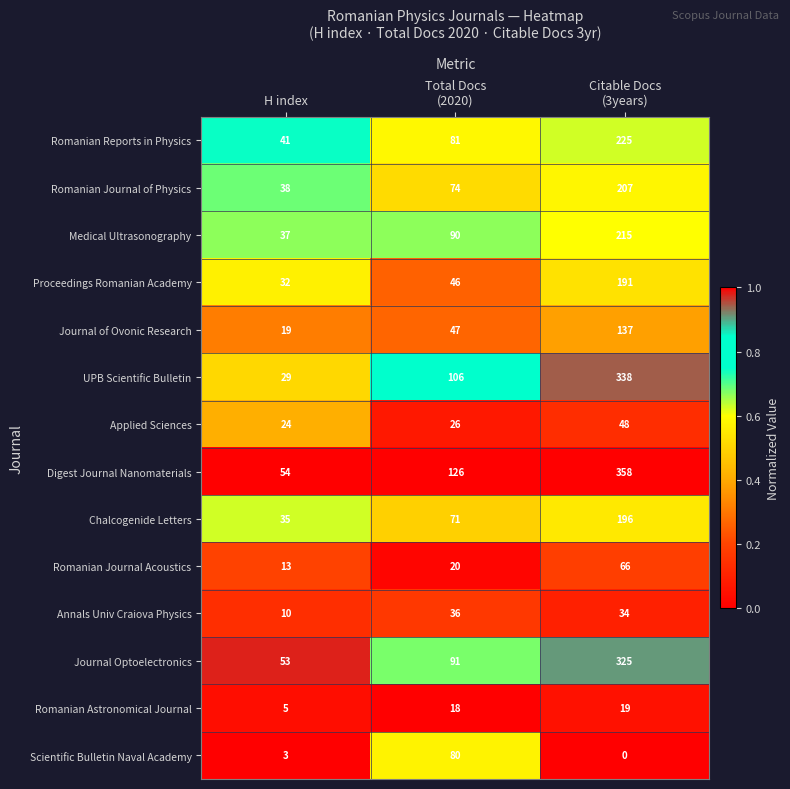

List the series in order of their peak value, highest first.

Digest Journal Nanomaterials, UPB Scientific Bulletin, Journal Optoelectronics, Romanian Reports in Physics, Medical Ultrasonography, Romanian Journal of Physics, Chalcogenide Letters, Proceedings Romanian Academy, Journal of Ovonic Research, Scientific Bulletin Naval Academy, Romanian Journal Acoustics, Applied Sciences, Annals Univ Craiova Physics, Romanian Astronomical Journal